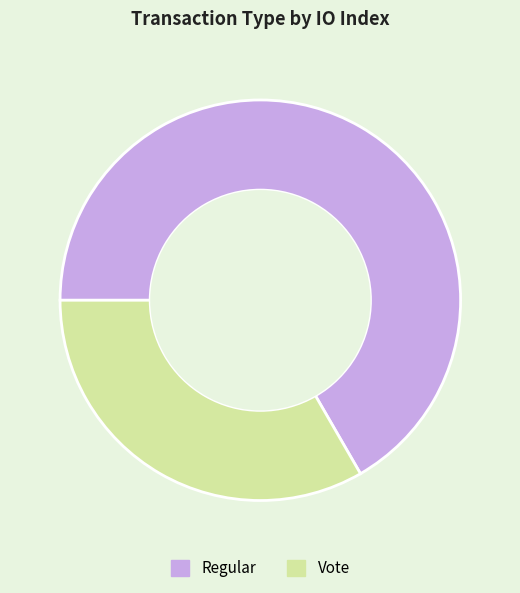

What is the largest slice in the pie chart?

Regular